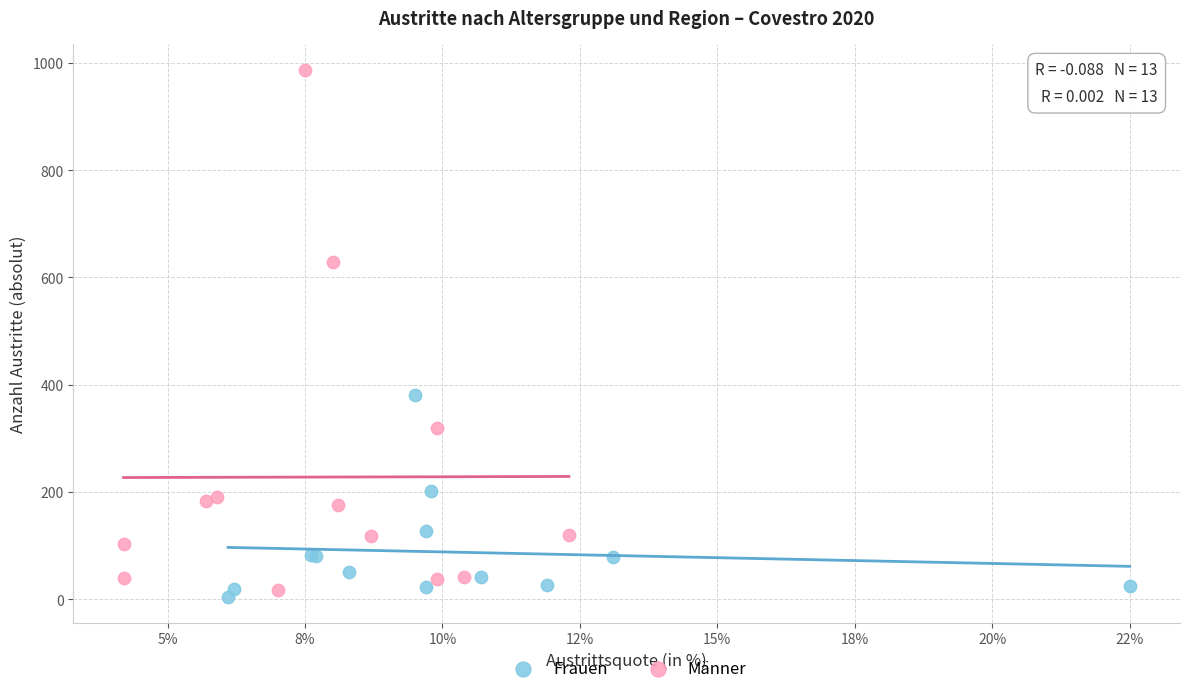

Which series contains the highest Y value?

Männer